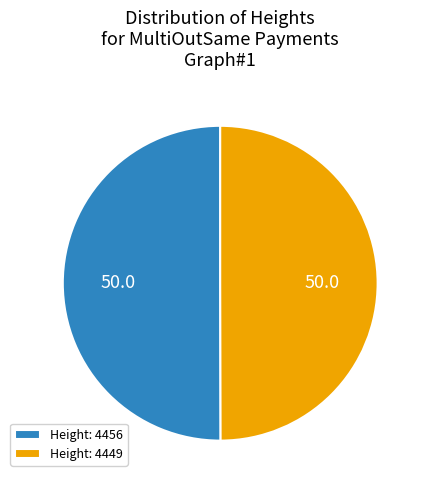

What is the ratio of the value at Height: 4456 to the value at Height: 4449?

1.0